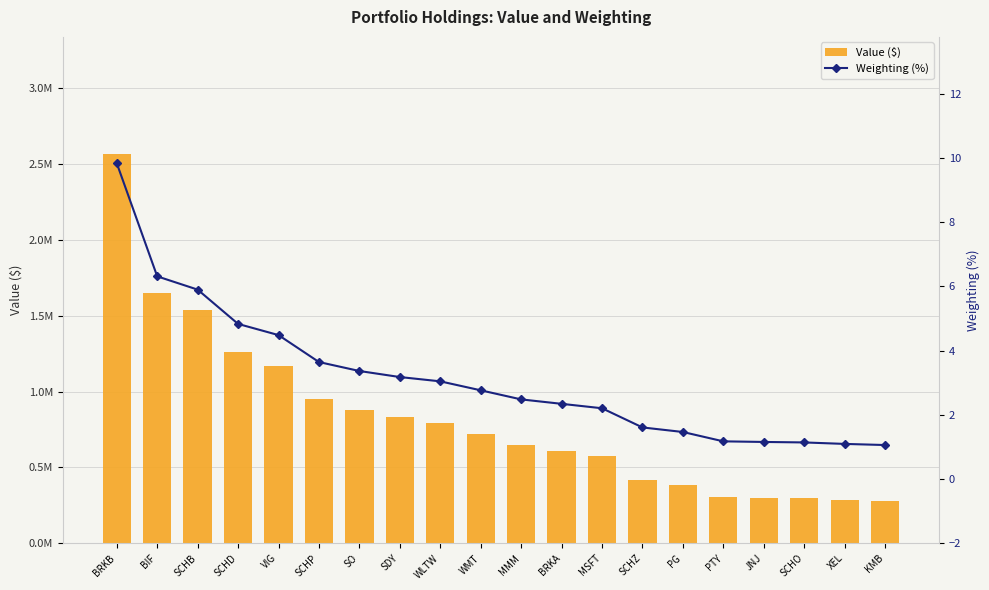

What is the value of the Weighting (%) bar at the 3rd from the left?

5.9